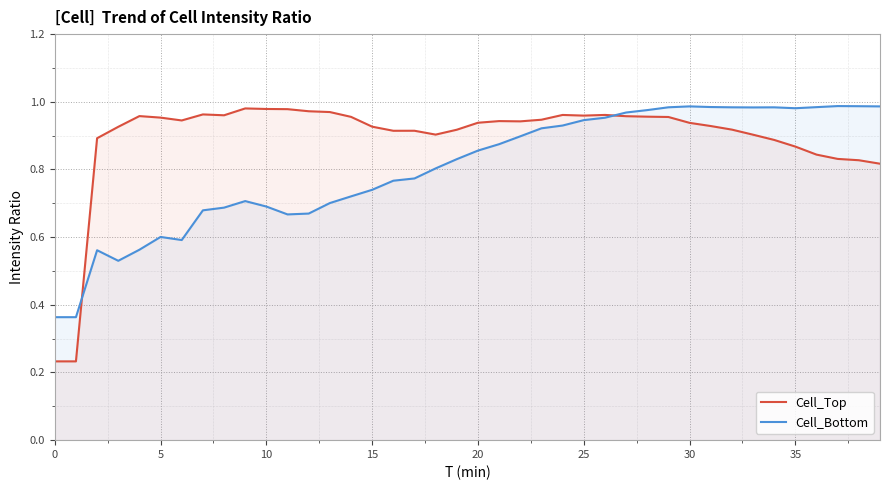

How many lines are shown in the chart?

2